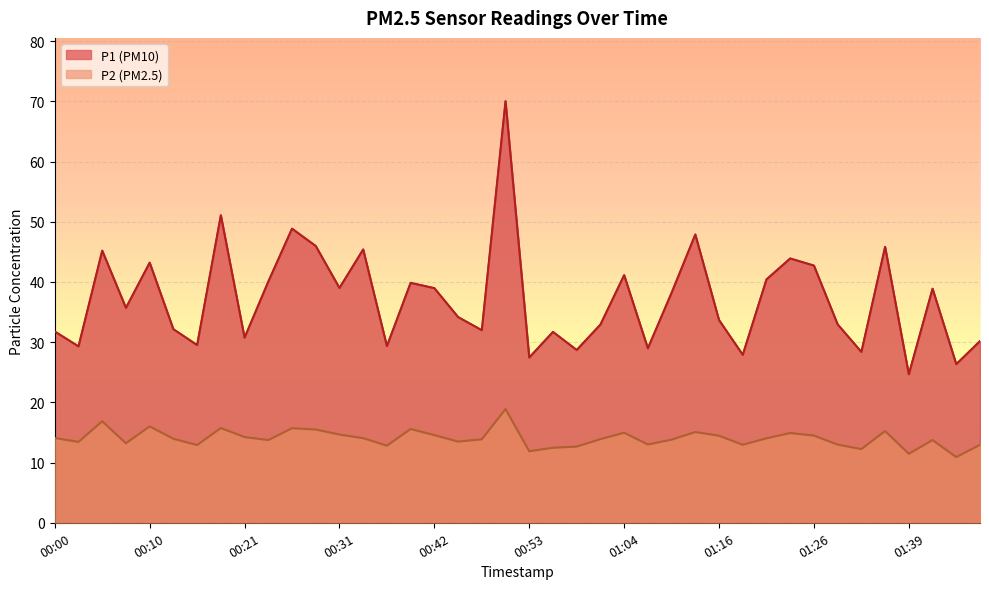

Which category has the lowest value in the P1 series?

01:39